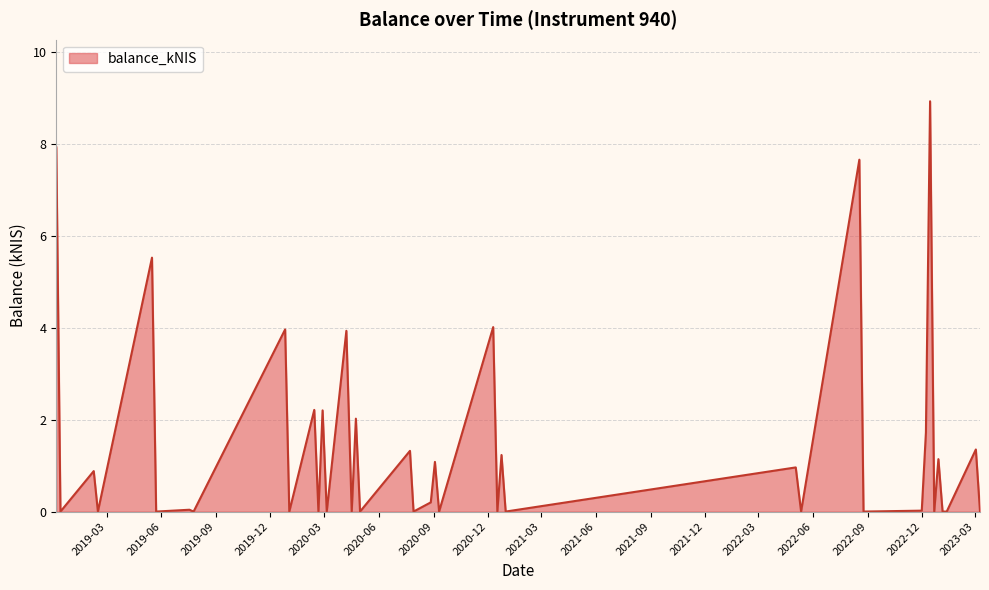

What is the average value?

1.5